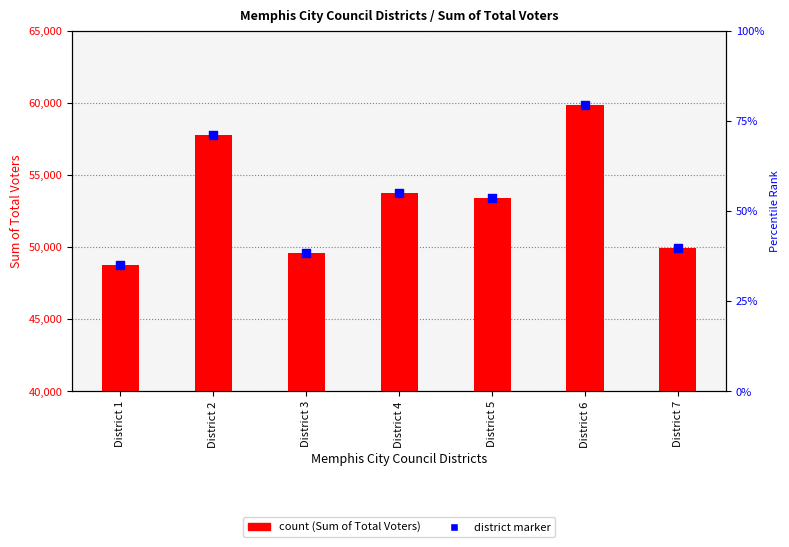

Which series reaches the maximum Y coordinate?

Sum of Total Voters